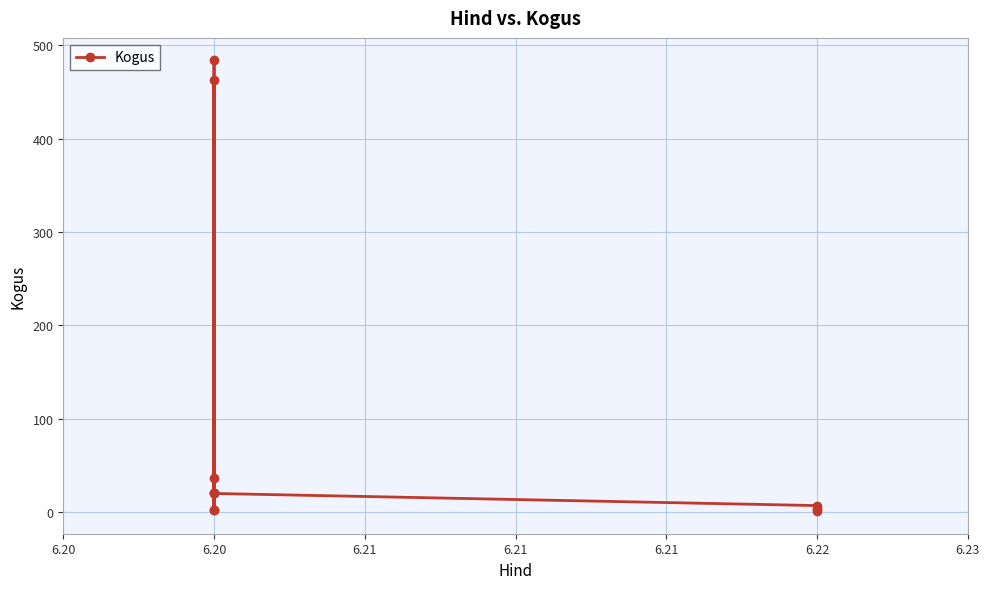

Is it true that the value at 6.22 is 3?

True